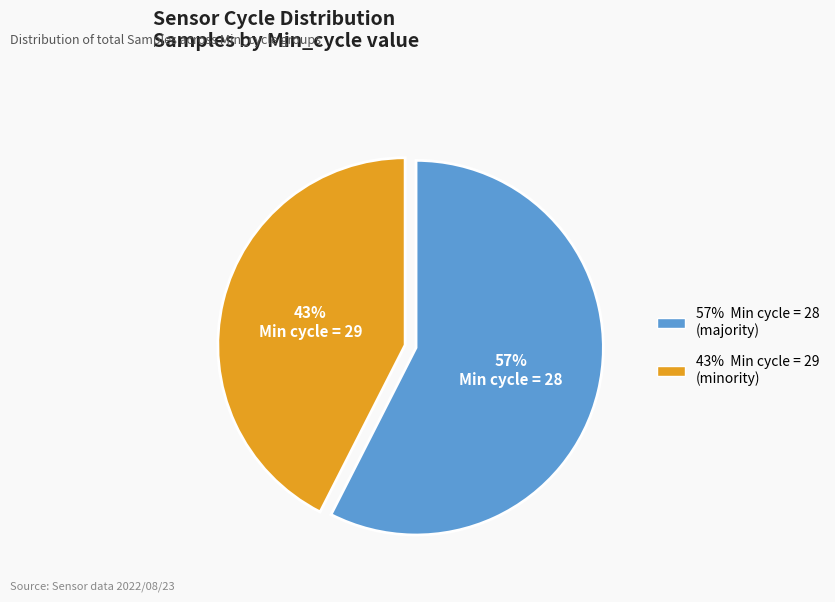

Does any single category account for the majority?

Yes